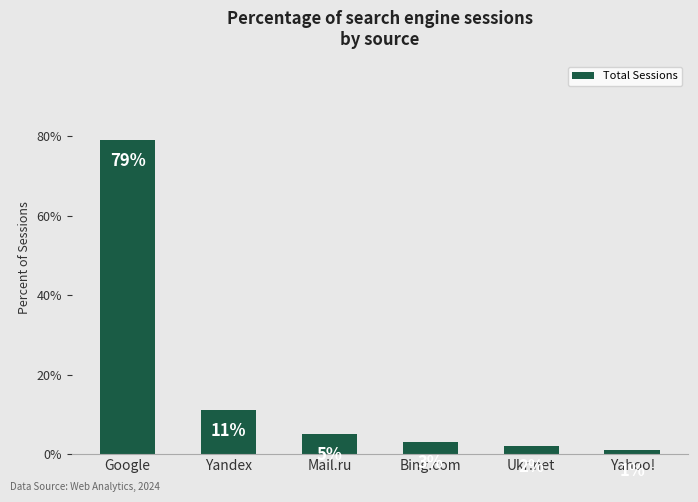

What is the difference between the maximum and second lowest values?

77